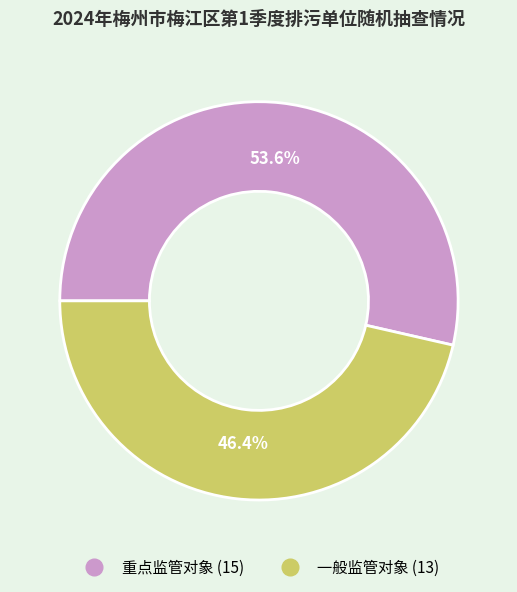

To the nearest percent, what is the difference between the largest and smallest slice percentages?

7%